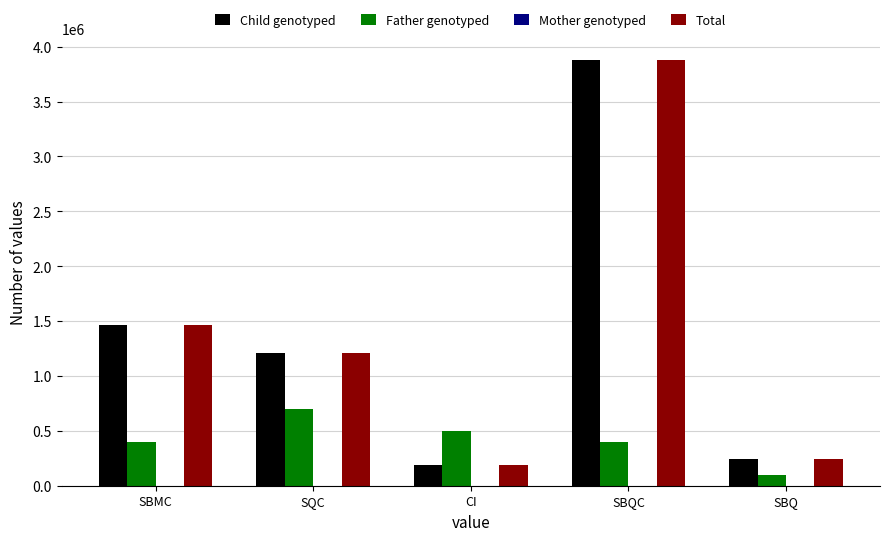

At which category does the chart reach its minimum across all series?

SBQ